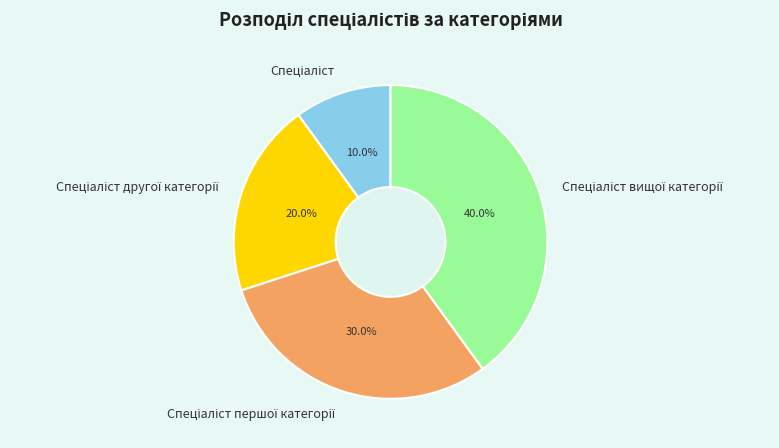

Is there any slice that represents more than half of the pie?

No